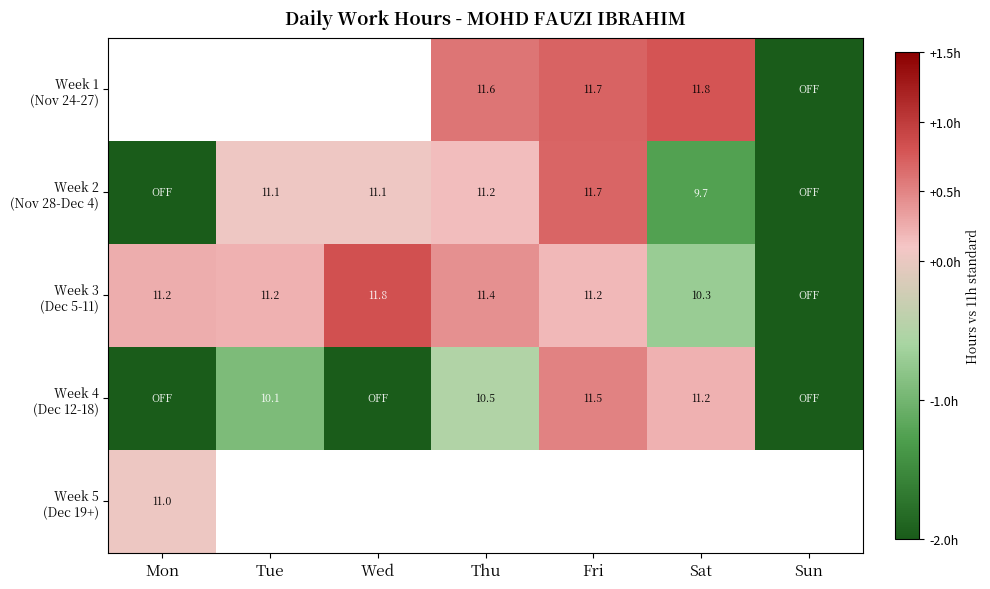

What is the smallest value displayed?

-11.0